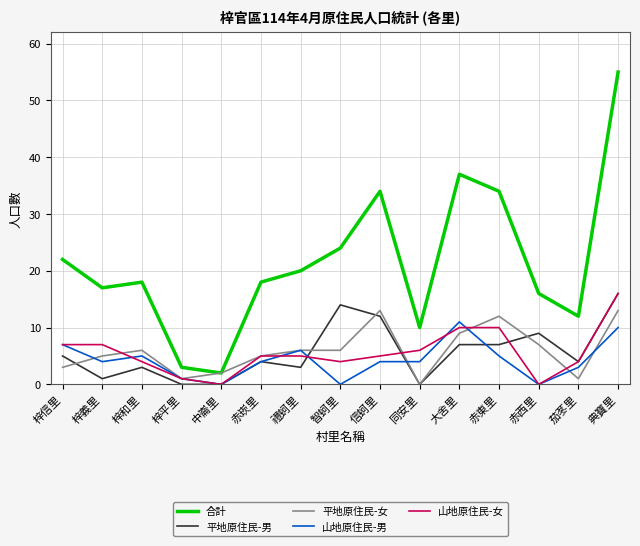

Reading left to right, extract all data points from this chart.

合計: 梓信里=22	梓義里=17	梓和里=18	梓平里=3	中崙里=2	赤崁里=18	禮蚵里=20	智蚵里=24	信蚵里=34	同安里=10	大舍里=37	赤東里=34	赤西里=16	茄苳里=12	典寶里=55
平地原住民-男: 梓信里=5	梓義里=1	梓和里=3	梓平里=0	中崙里=0	赤崁里=4	禮蚵里=3	智蚵里=14	信蚵里=12	同安里=0	大舍里=7	赤東里=7	赤西里=9	茄苳里=4	典寶里=16
平地原住民-女: 梓信里=3	梓義里=5	梓和里=6	梓平里=1	中崙里=2	赤崁里=5	禮蚵里=6	智蚵里=6	信蚵里=13	同安里=0	大舍里=9	赤東里=12	赤西里=7	茄苳里=1	典寶里=13
山地原住民-男: 梓信里=7	梓義里=4	梓和里=5	梓平里=1	中崙里=0	赤崁里=4	禮蚵里=6	智蚵里=0	信蚵里=4	同安里=4	大舍里=11	赤東里=5	赤西里=0	茄苳里=3	典寶里=10
山地原住民-女: 梓信里=7	梓義里=7	梓和里=4	梓平里=1	中崙里=0	赤崁里=5	禮蚵里=5	智蚵里=4	信蚵里=5	同安里=6	大舍里=10	赤東里=10	赤西里=0	茄苳里=4	典寶里=16